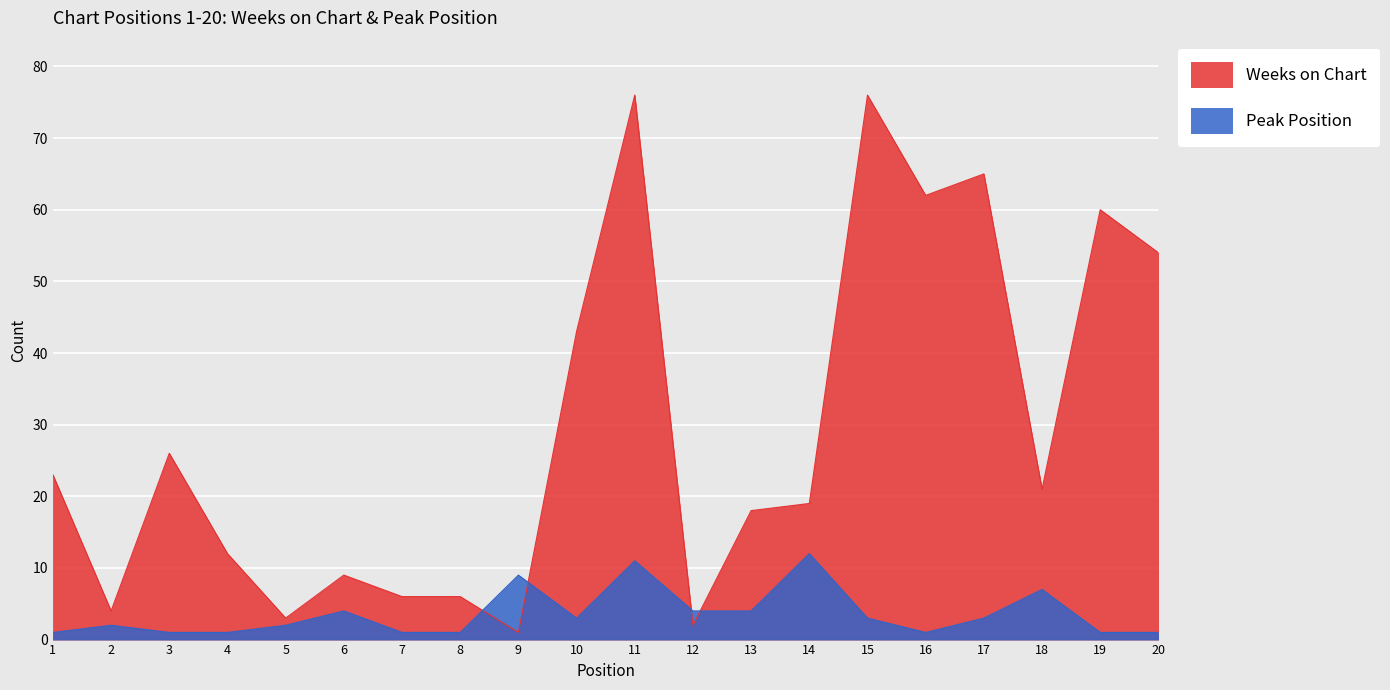

At how many categories does at least one series exceed 71?

2